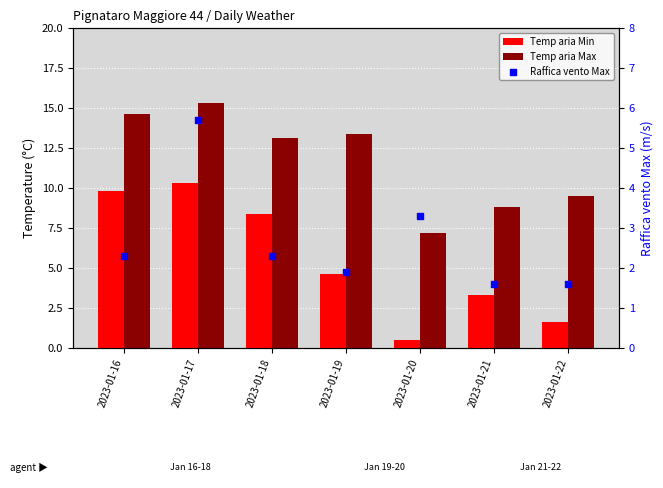

Which series has the widest spread of Y values?

Temp aria Min